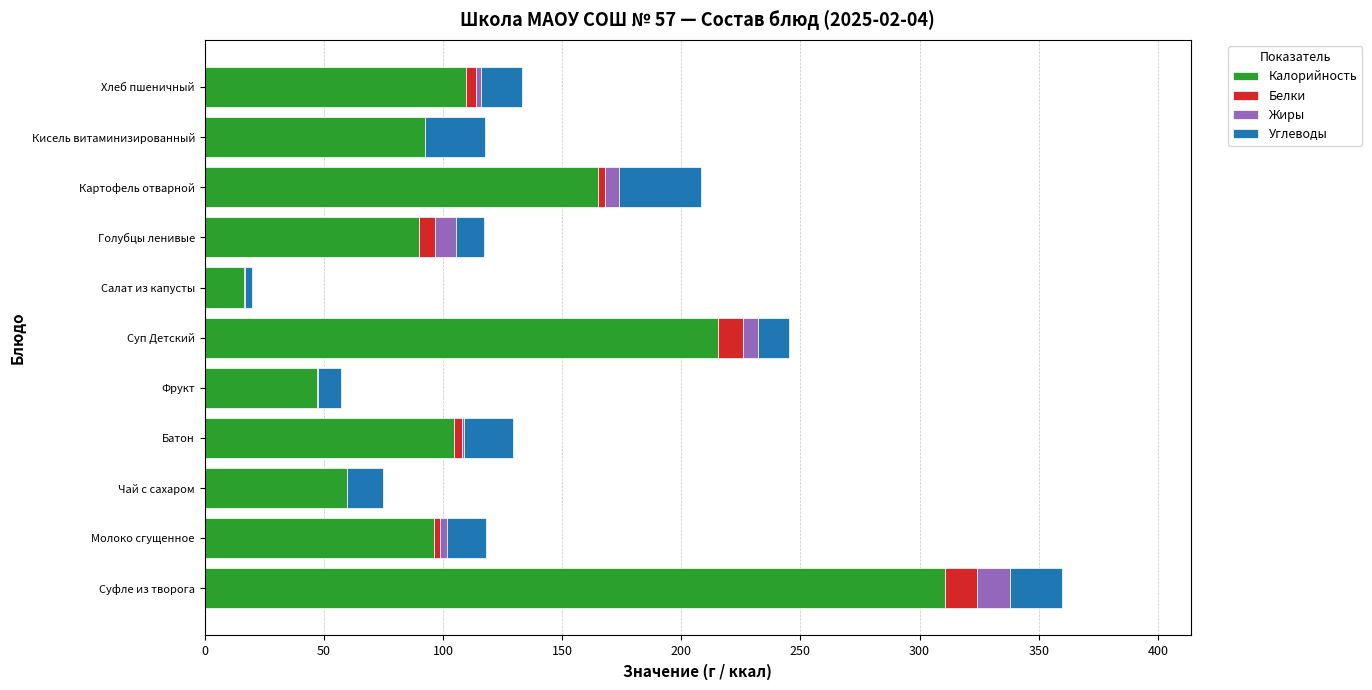

The Калорийность series shows 47.0 at Фрукт. True or false?

True